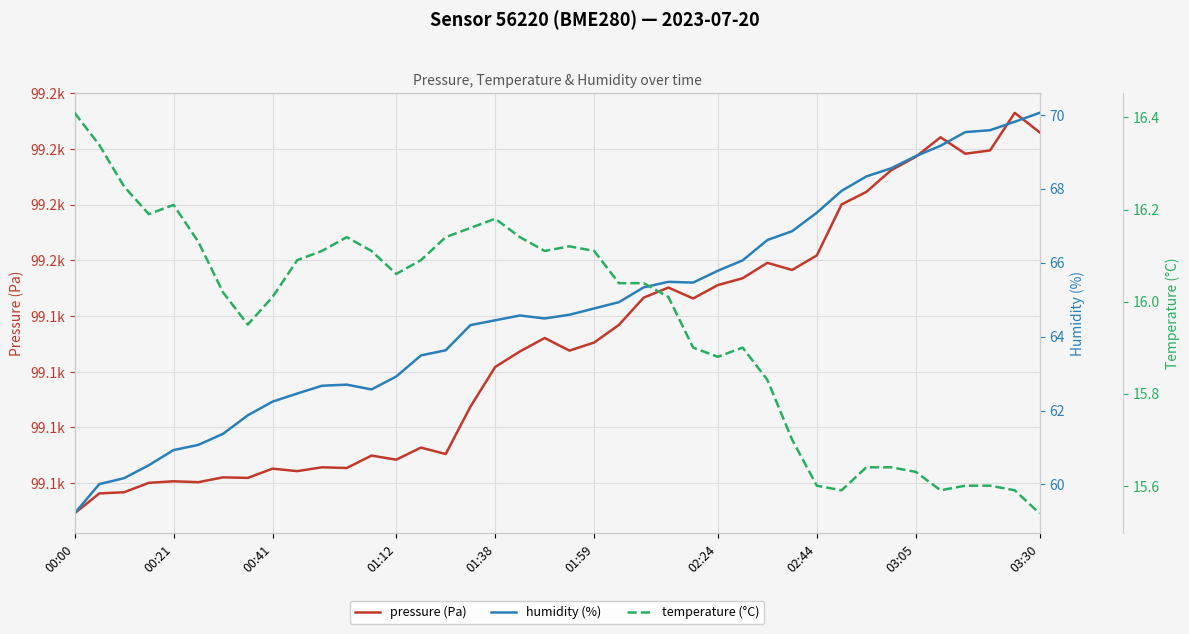

What is the difference between the highest and lowest values at 19?

99116.0